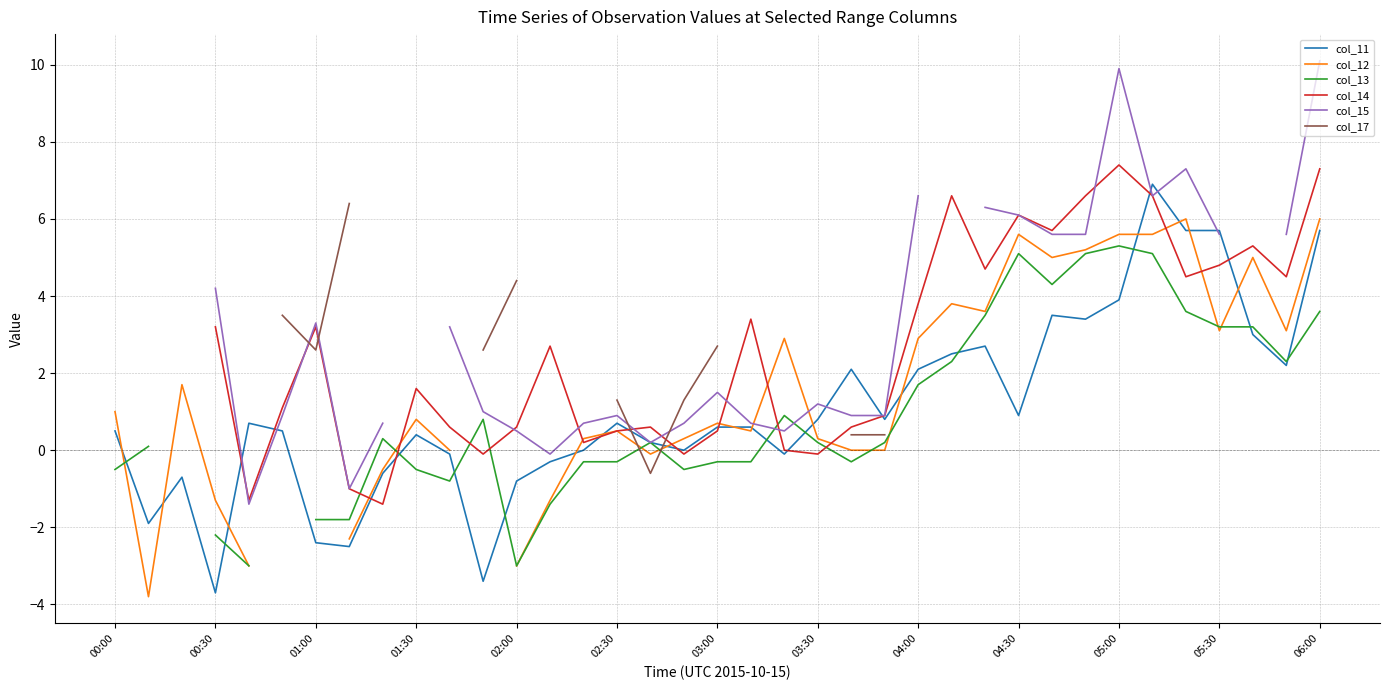

At which label does col_11 reach its peak?

31